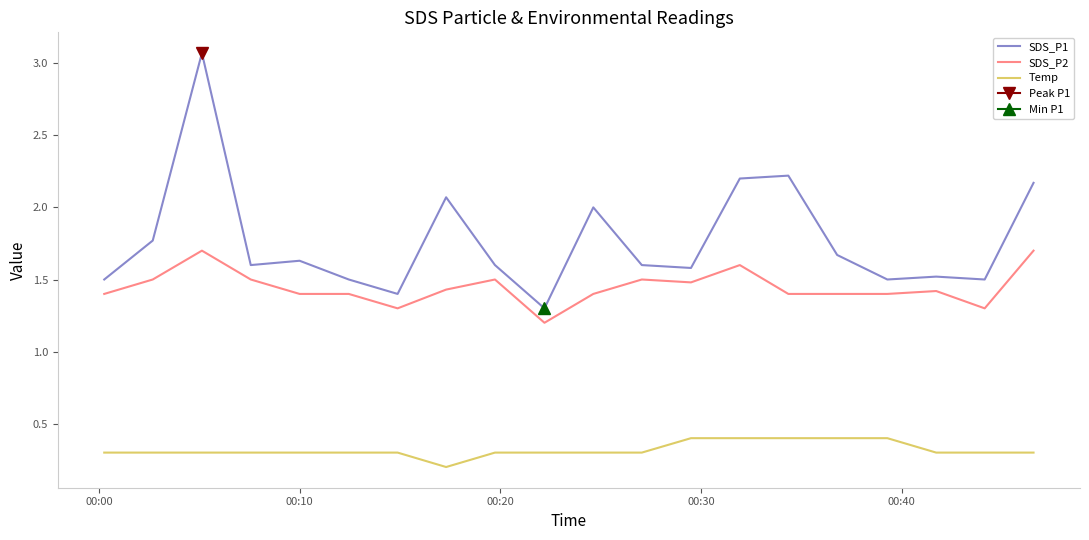

What is the difference between the maximum and second lowest values in the Temp series?

0.1